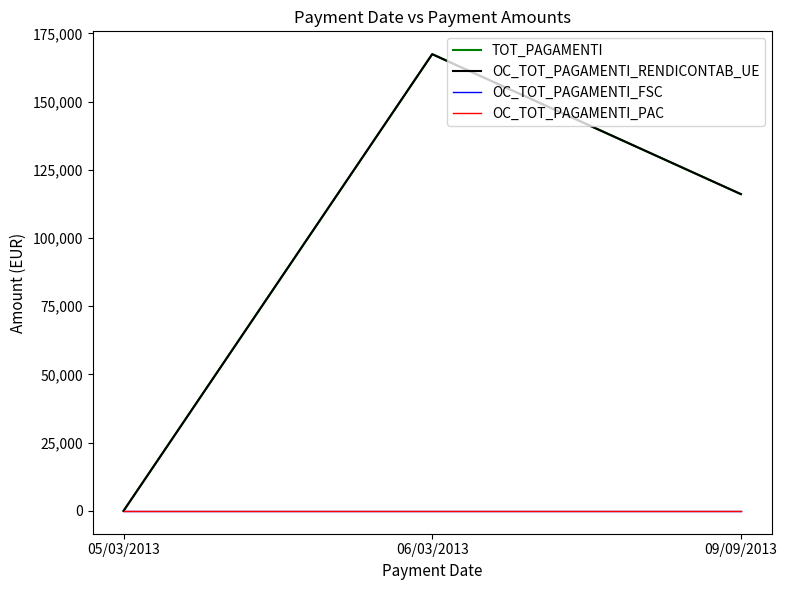

How many lines are shown in the chart?

4